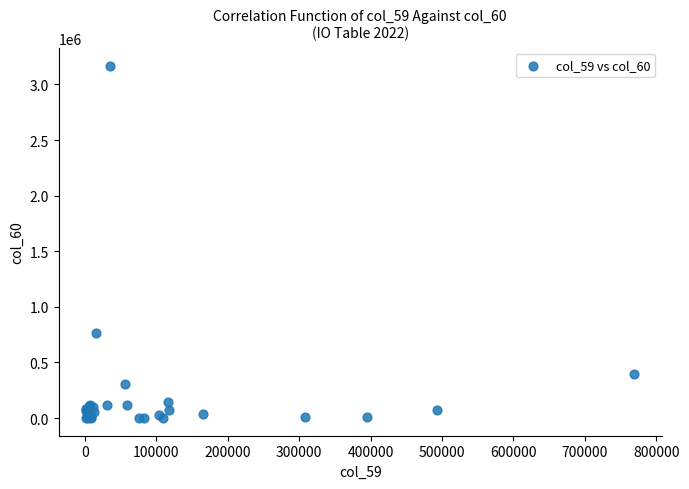

What Y value in the scatter plot is closest to 1584463?

769280.8